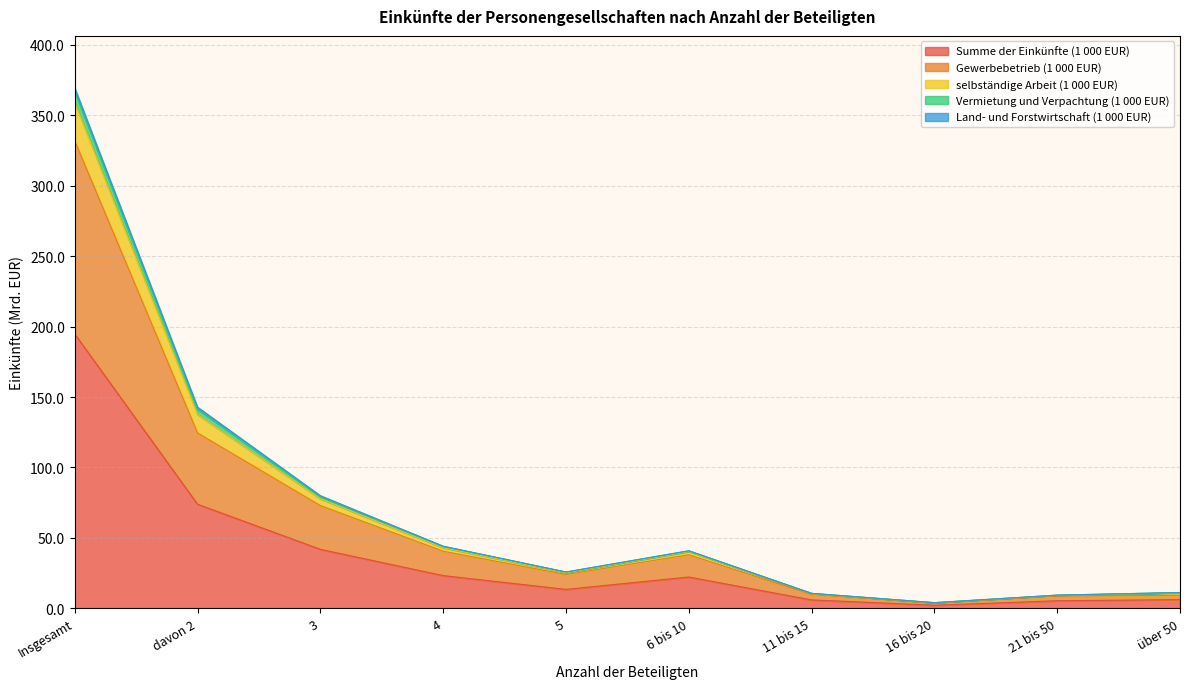

Does the chart have visible grid lines?

Yes